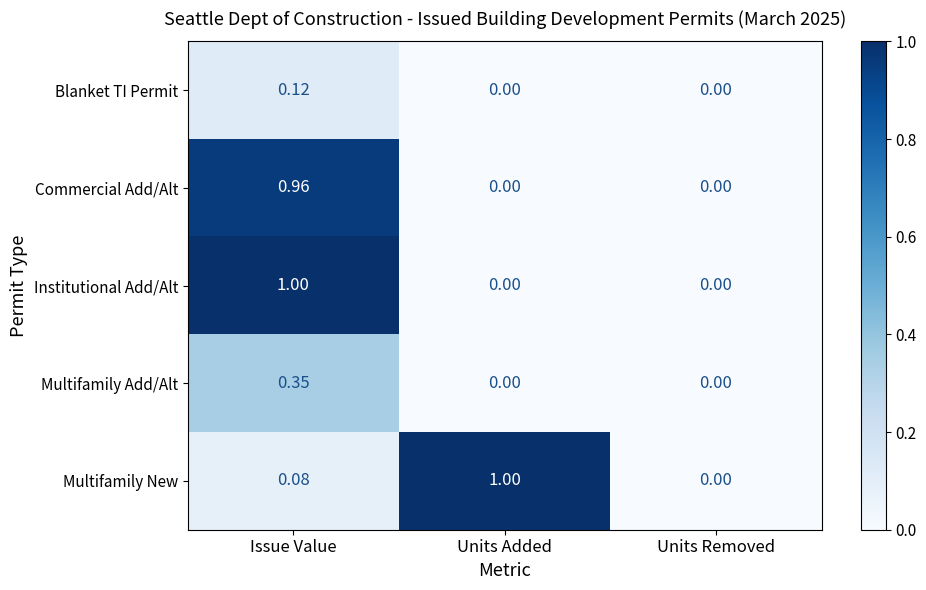

At which label does Commercial Add/Alt reach its peak?

Issue Value